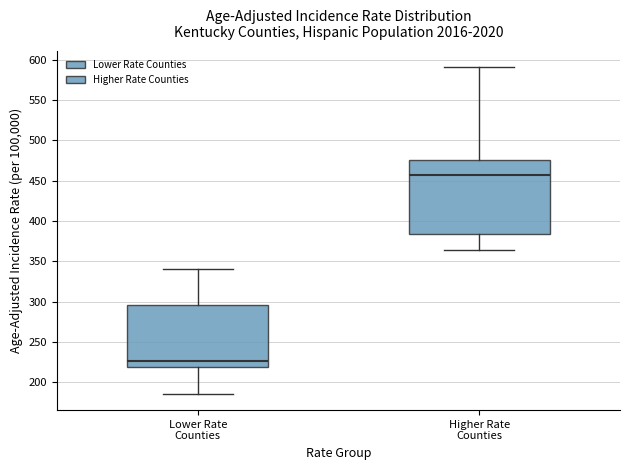

Reading left to right, transcribe this box plot: for each box, give where its median line is, the range the box spans, and where its two whiskers end, as read against the y-axis. The values are not printed on the chart, so give them approximately, as read against the axis.

Lower Rate Counties: median 225, box 220 to 295, whiskers 185 to 340
Higher Rate Counties: median 455, box 385 to 475, whiskers 365 to 590